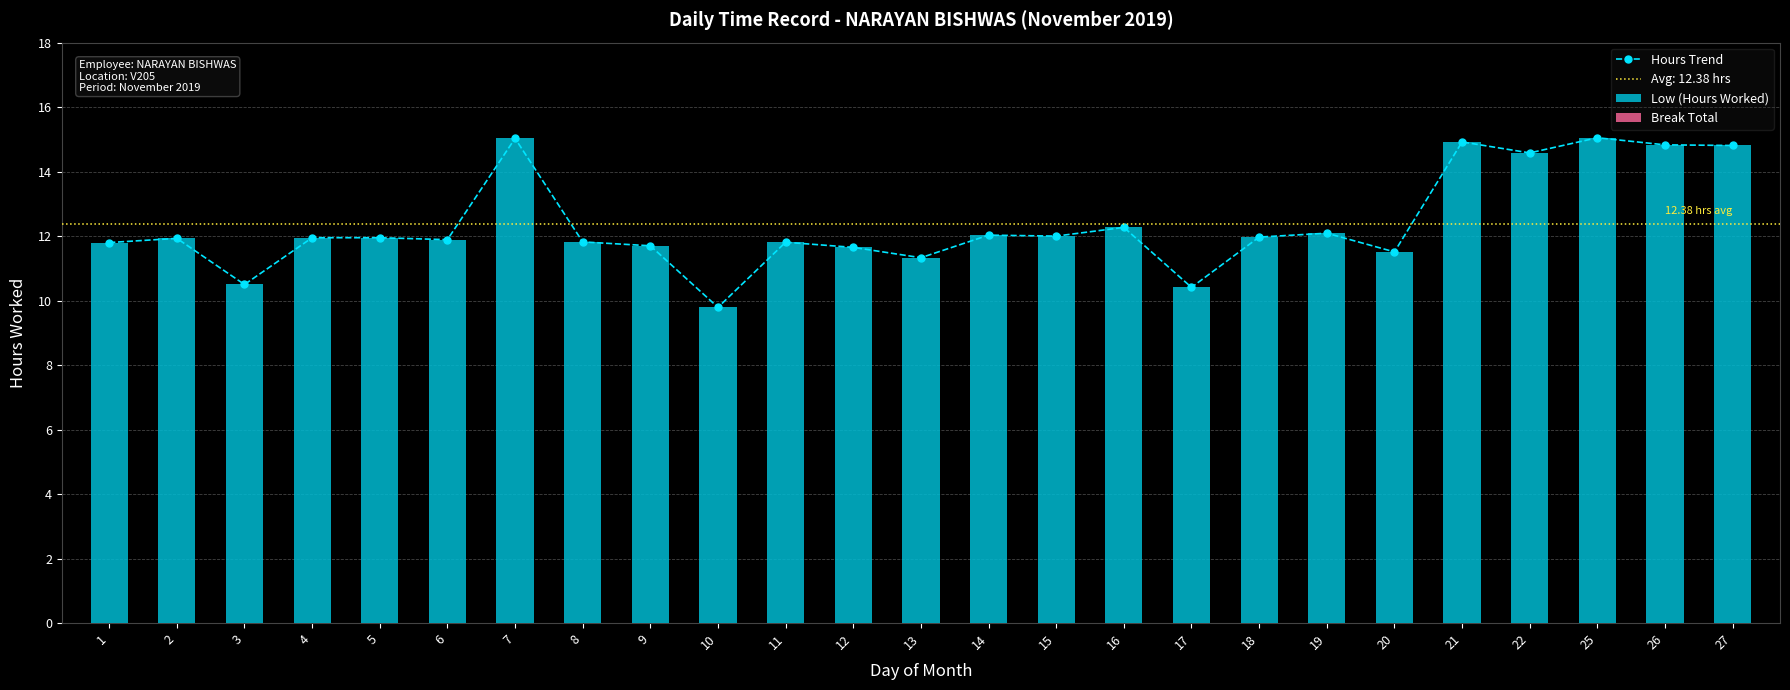

Reading right to left, transcribe all the data shown in this chart.

Hours Trend: 27=14.8	26=14.8	25=15.1	22=14.6	21=14.9	20=11.5	19=12.1	18=12.0	17=10.4	16=12.3	15=12.0	14=12.0	13=11.3	12=11.7	11=11.8	10=9.8	9=11.7	8=11.8	7=15.0	6=11.9	5=11.9	4=11.9	3=10.5	2=11.9	1=11.8
Low (Hours Worked): 27=14.8	26=14.8	25=15.1	22=14.6	21=14.9	20=11.5	19=12.1	18=12.0	17=10.4	16=12.3	15=12.0	14=12.0	13=11.3	12=11.7	11=11.8	10=9.8	9=11.7	8=11.8	7=15.0	6=11.9	5=11.9	4=11.9	3=10.5	2=11.9	1=11.8
Break Total: 27=0.0	26=0.0	25=0.0	22=0.0	21=0.0	20=0.0	19=0.0	18=0.0	17=0.0	16=0.0	15=0.0	14=0.0	13=0.0	12=0.0	11=0.0	10=0.0	9=0.0	8=0.0	7=0.0	6=0.0	5=0.0	4=0.0	3=0.0	2=0.0	1=0.0